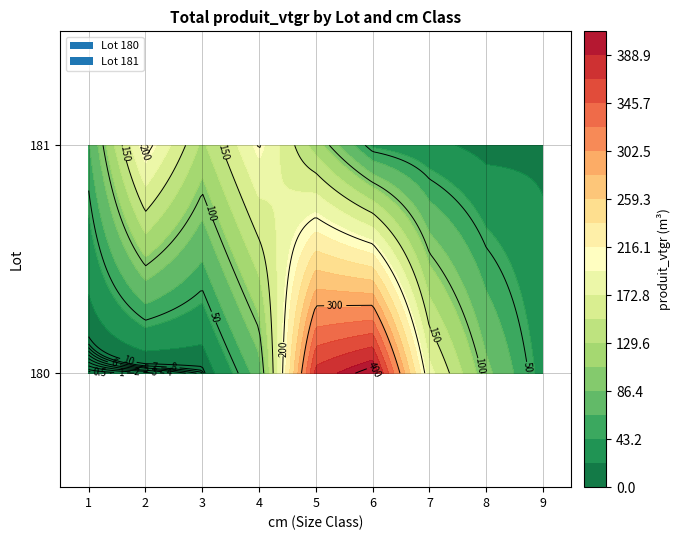

The 180 series shows 106.8 at 8. True or false?

False